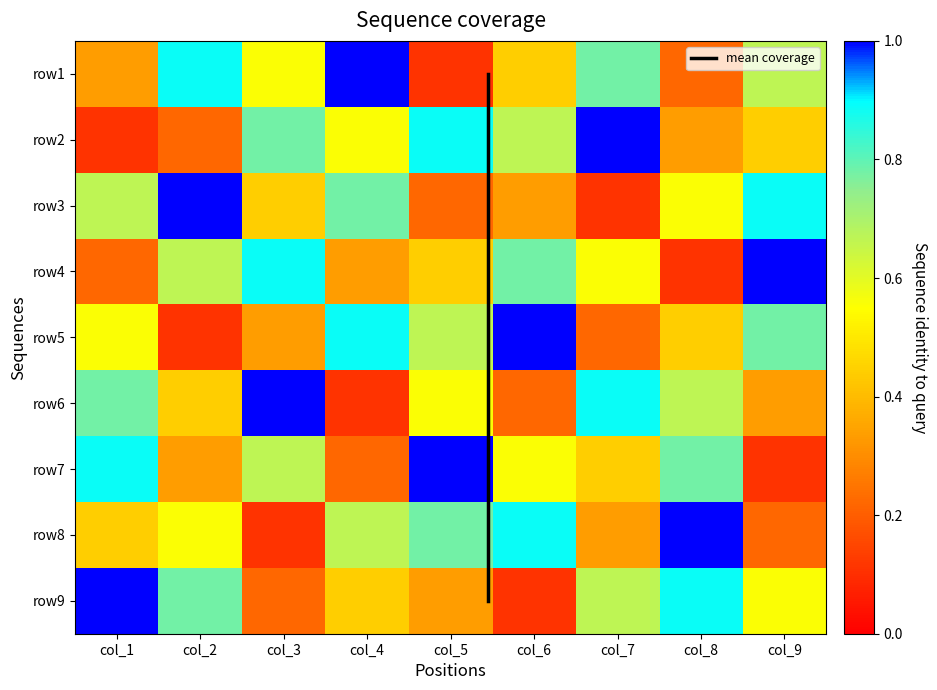

What is the difference between the maximum and minimum values in the row9 series?

0.9